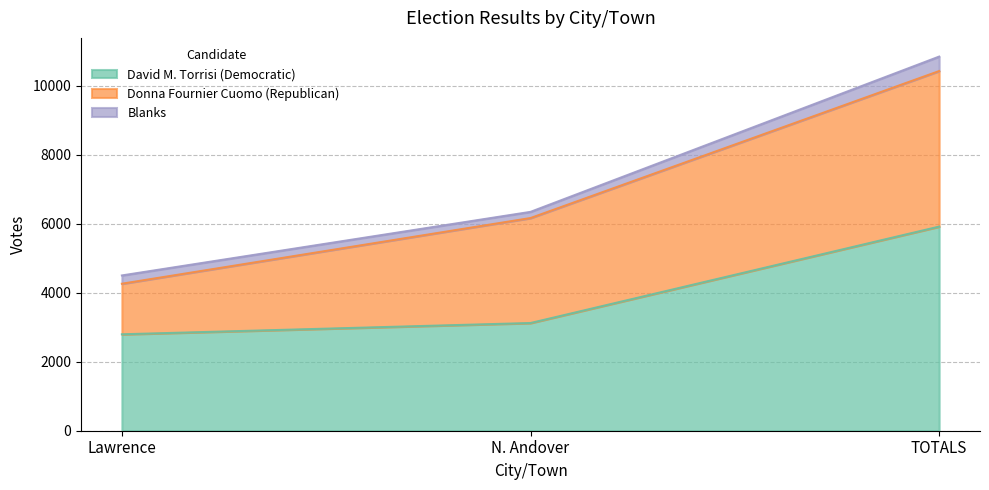

What are all the series names shown in the legend?

David M. Torrisi (Democratic), Donna Fournier Cuomo (Republican), Blanks